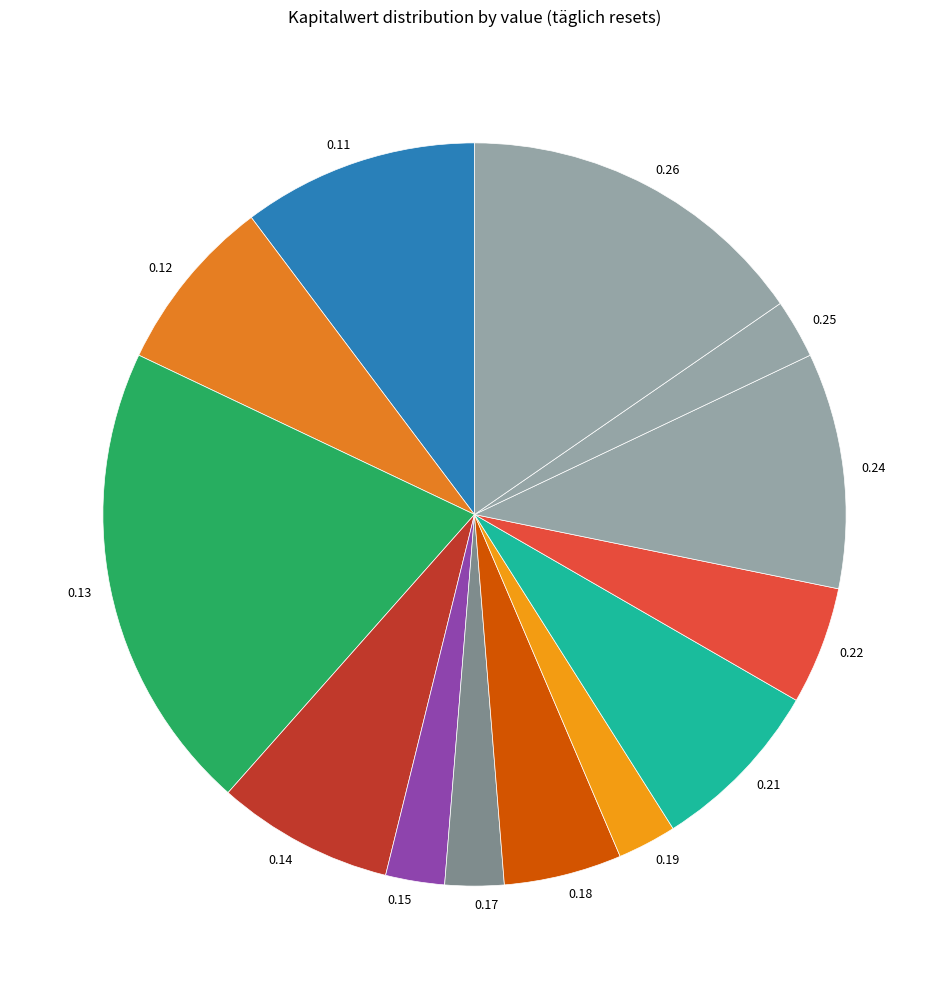

Is the sum of 0.13 and 0.11 greater than half?

No